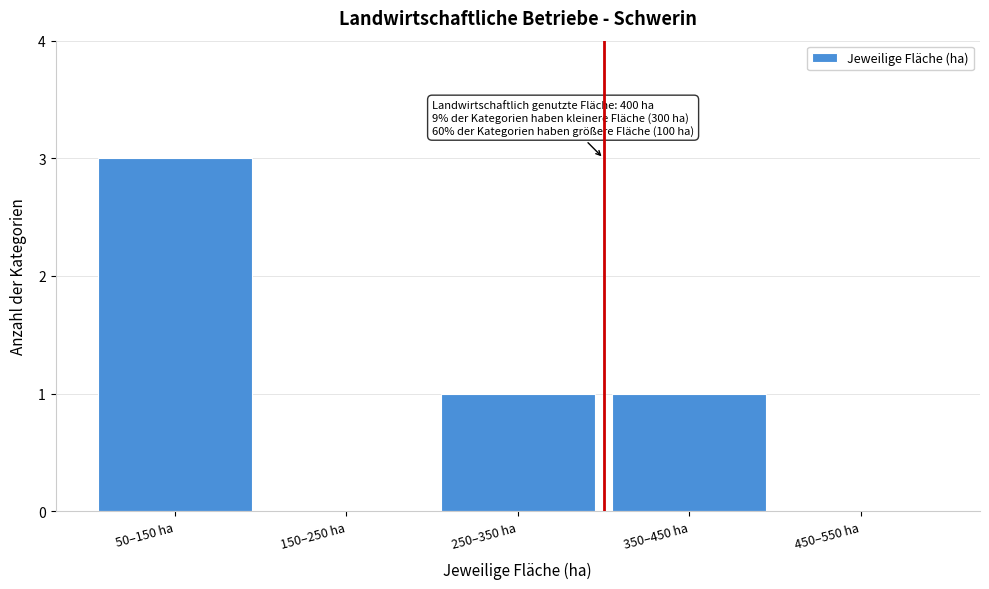

Reading left to right, list all the values displayed in this chart.

50–150 ha=3	150–250 ha=0	250–350 ha=1	350–450 ha=1	450–550 ha=0